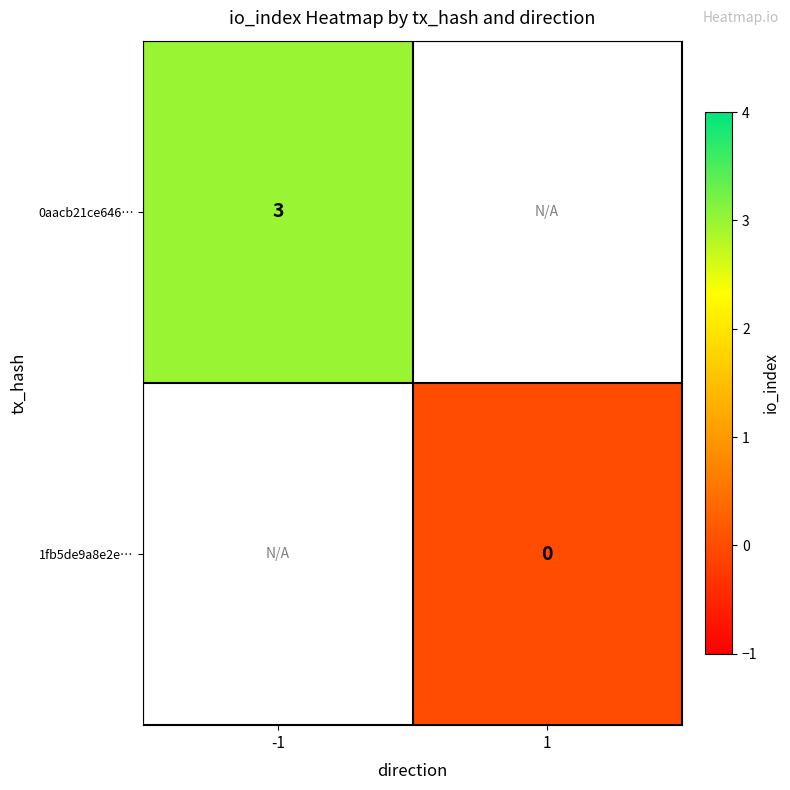

How many series are shown in this chart?

2